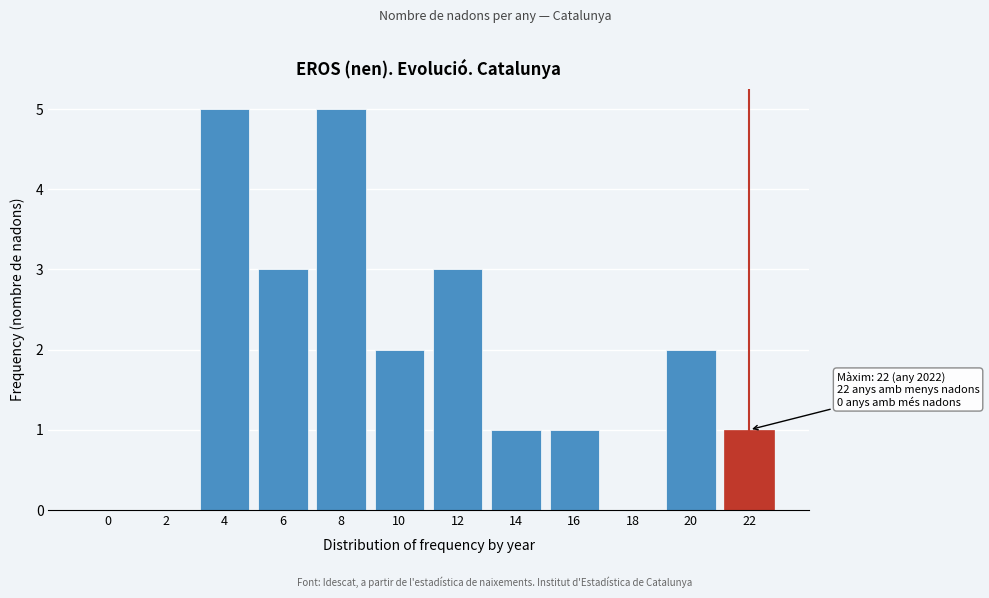

Reading right to left, list all the values displayed in this chart.

22=1	20=2	18=0	16=1	14=1	12=3	10=2	8=5	6=3	4=5	2=0	0=0